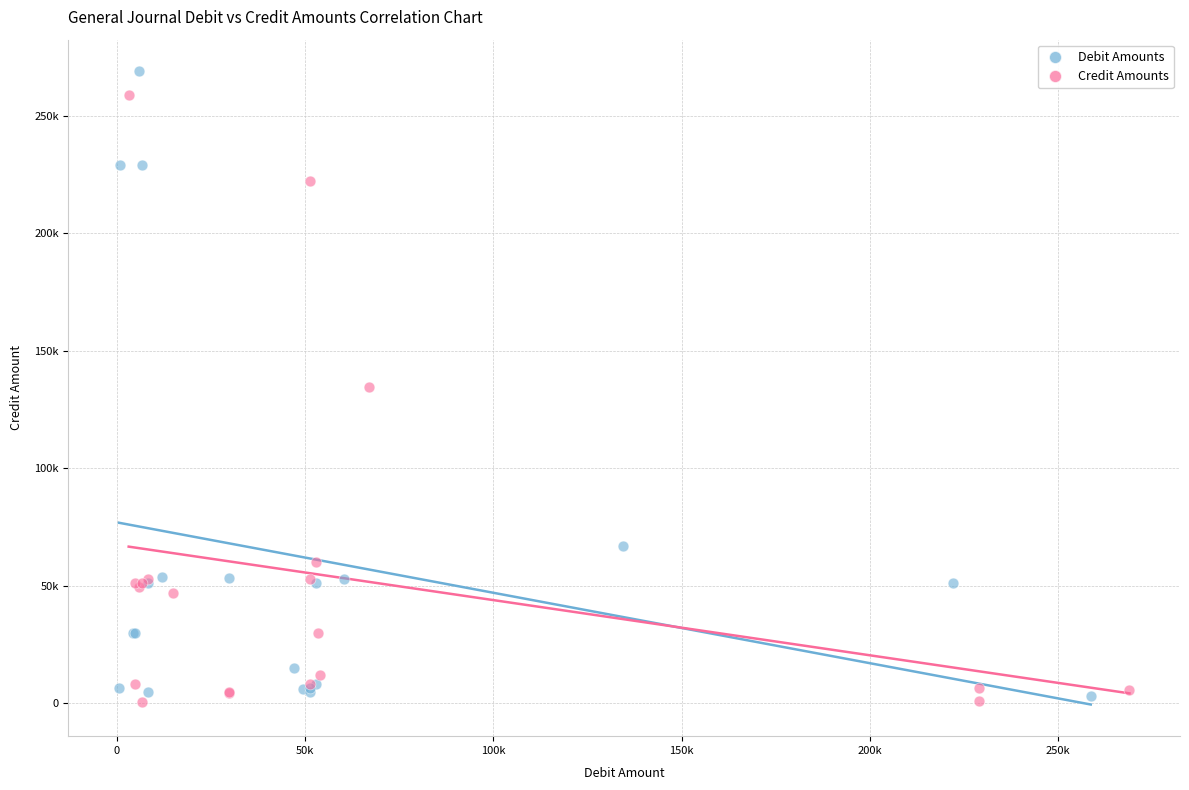

What are all the series names shown in the legend?

Debit Amounts, Credit Amounts